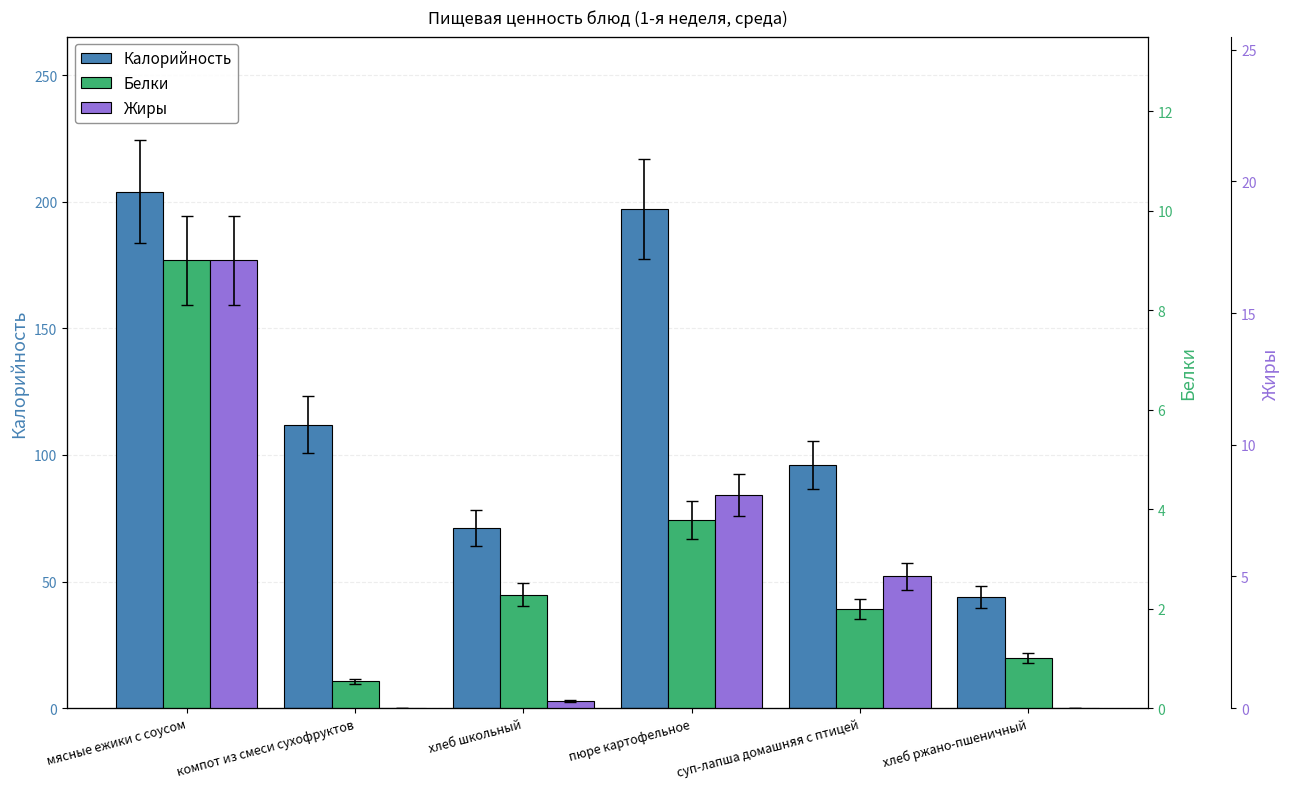

Does the chart contain any negative values?

No